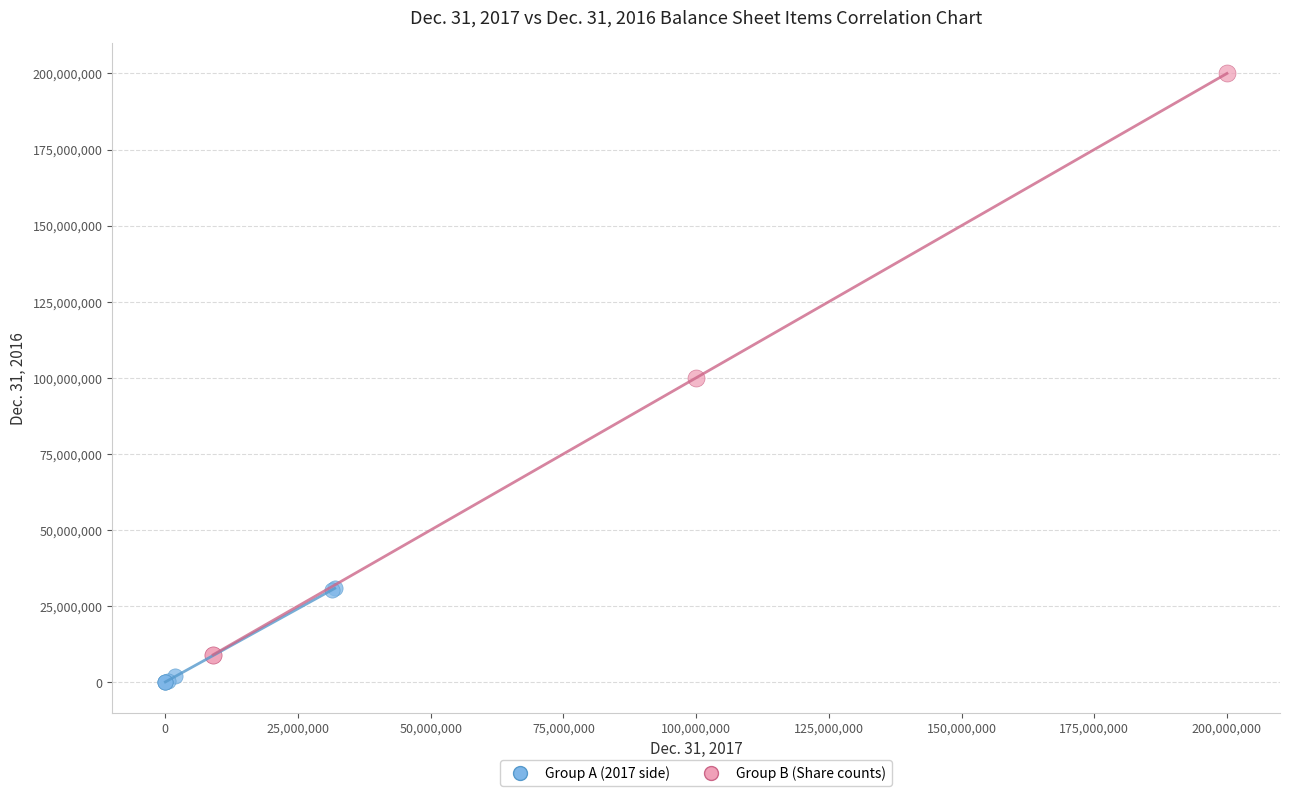

Which series reaches the minimum Y coordinate?

Group A (2017 side)